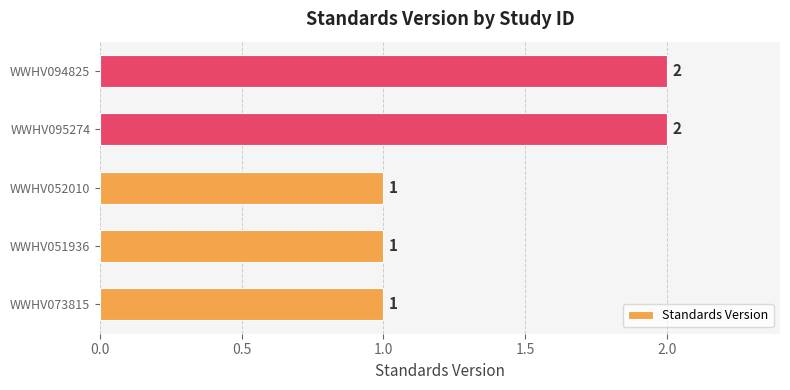

Reading top to bottom, list all the values displayed in this chart.

2	2	1	1	1